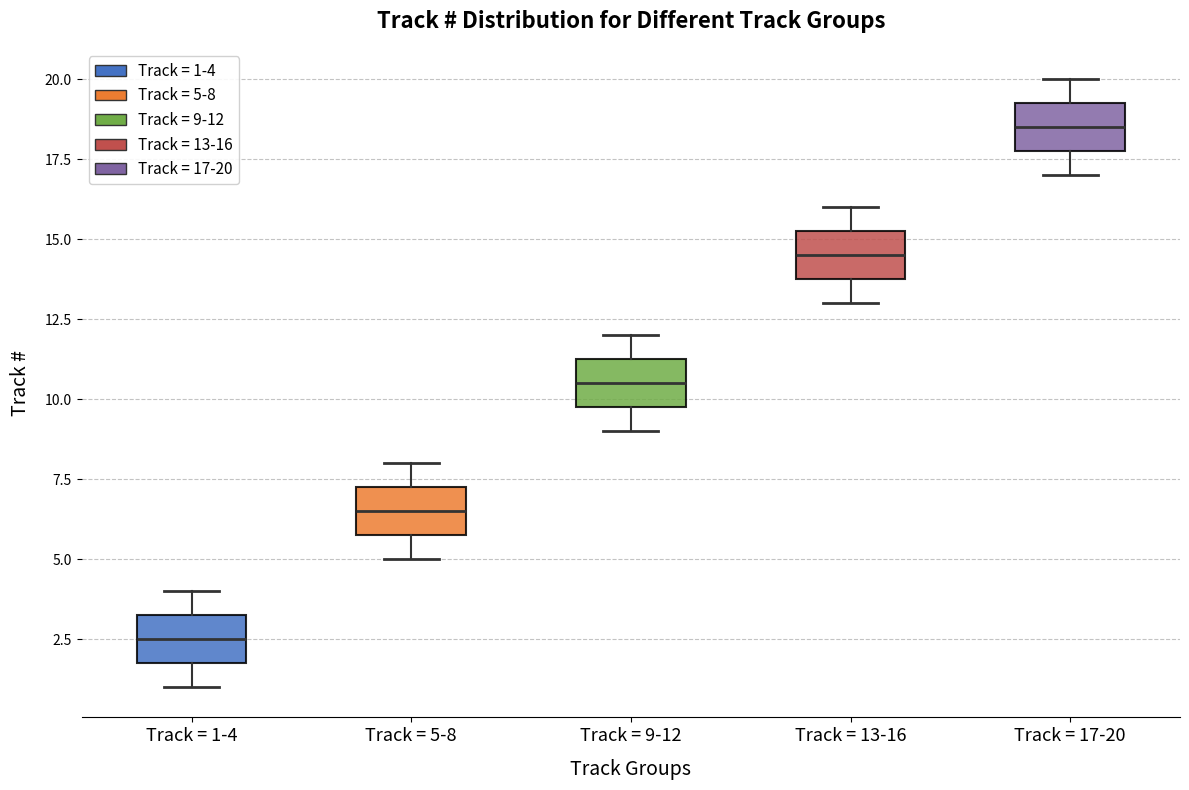

Which box has the highest median line?

Track = 17-20